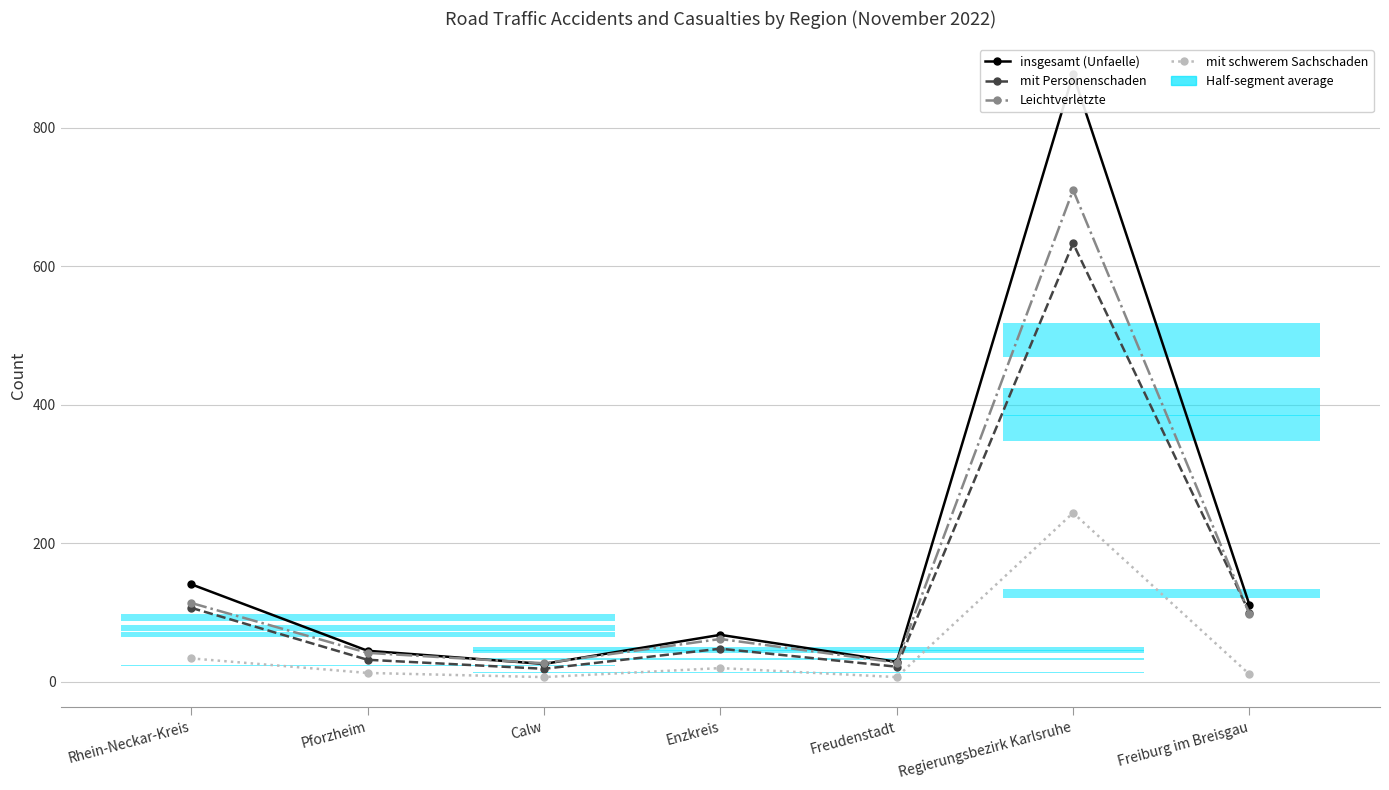

Which label corresponds to the largest value in the chart?

Regierungsbezirk Karlsruhe